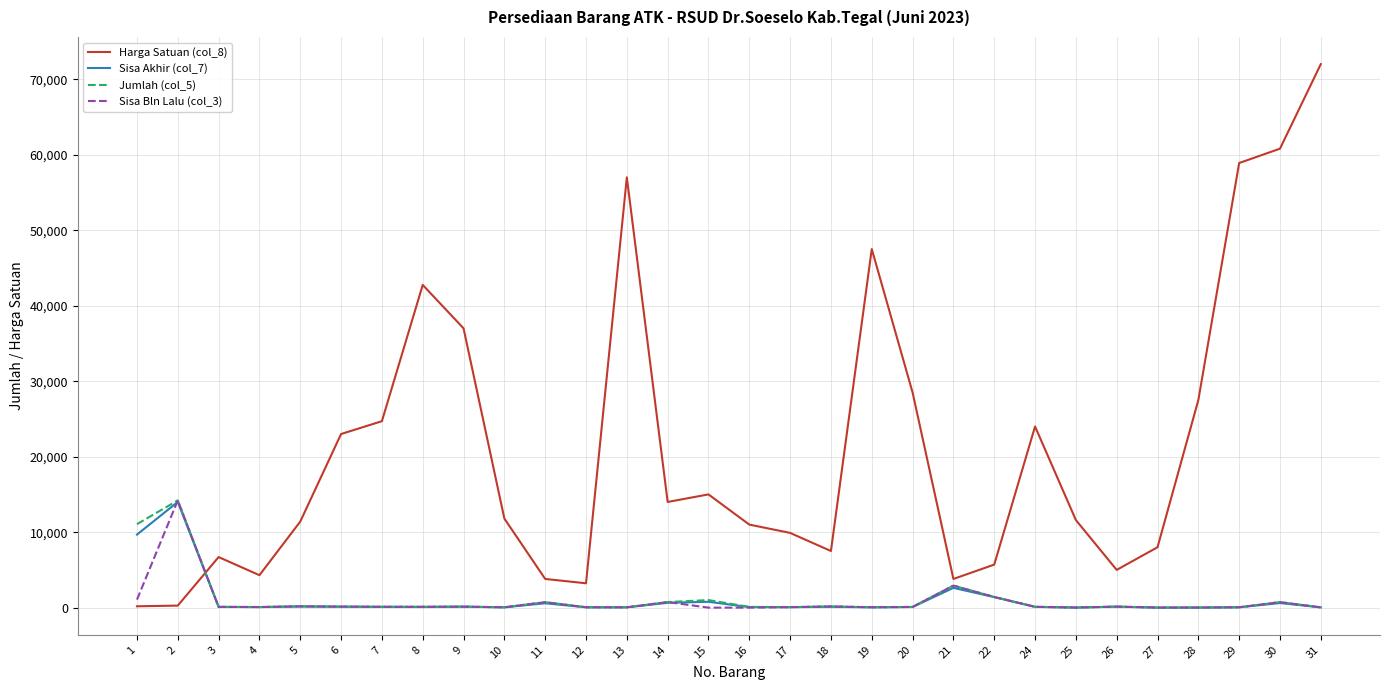

True or false: Harga Satuan (col_8) and Sisa Akhir (col_7) intersect in this chart.

True